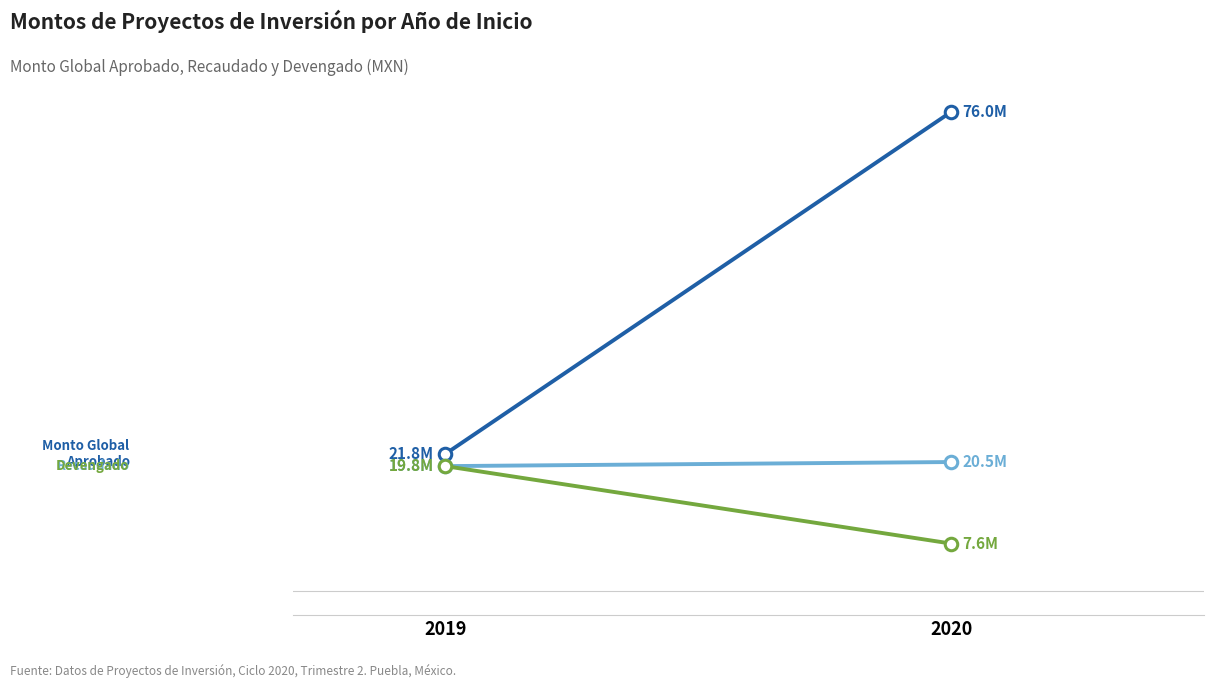

List the series in order of their peak value, lowest first.

DEVENGADO, RECAUDADO, MONTO_GLOBAL_APROBADO